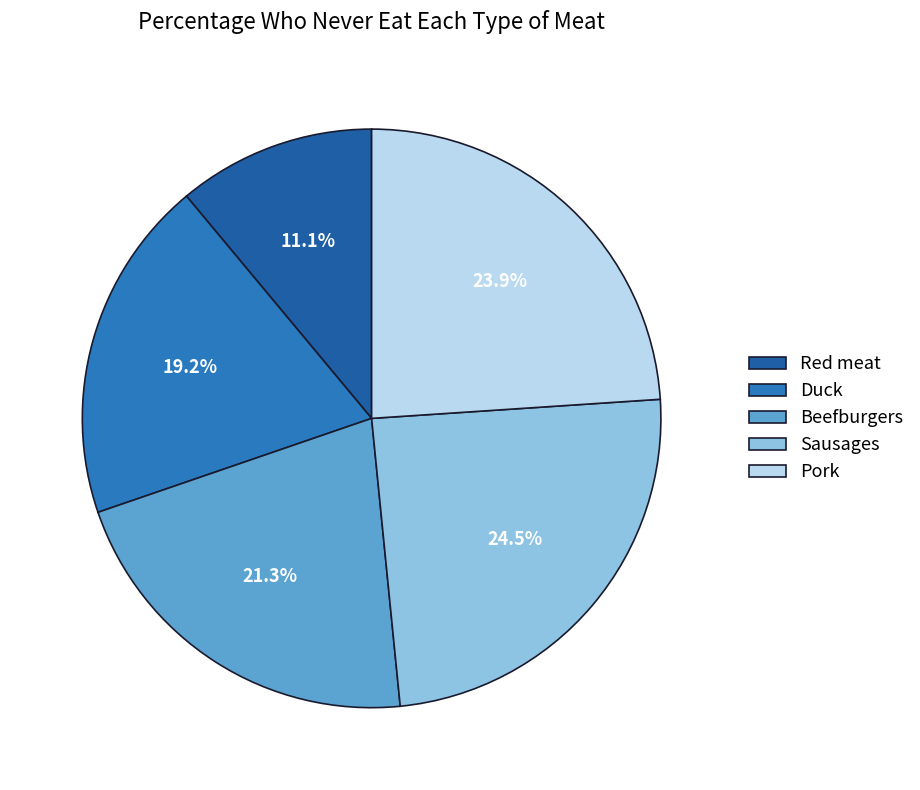

Count the number of slices in the pie.

5